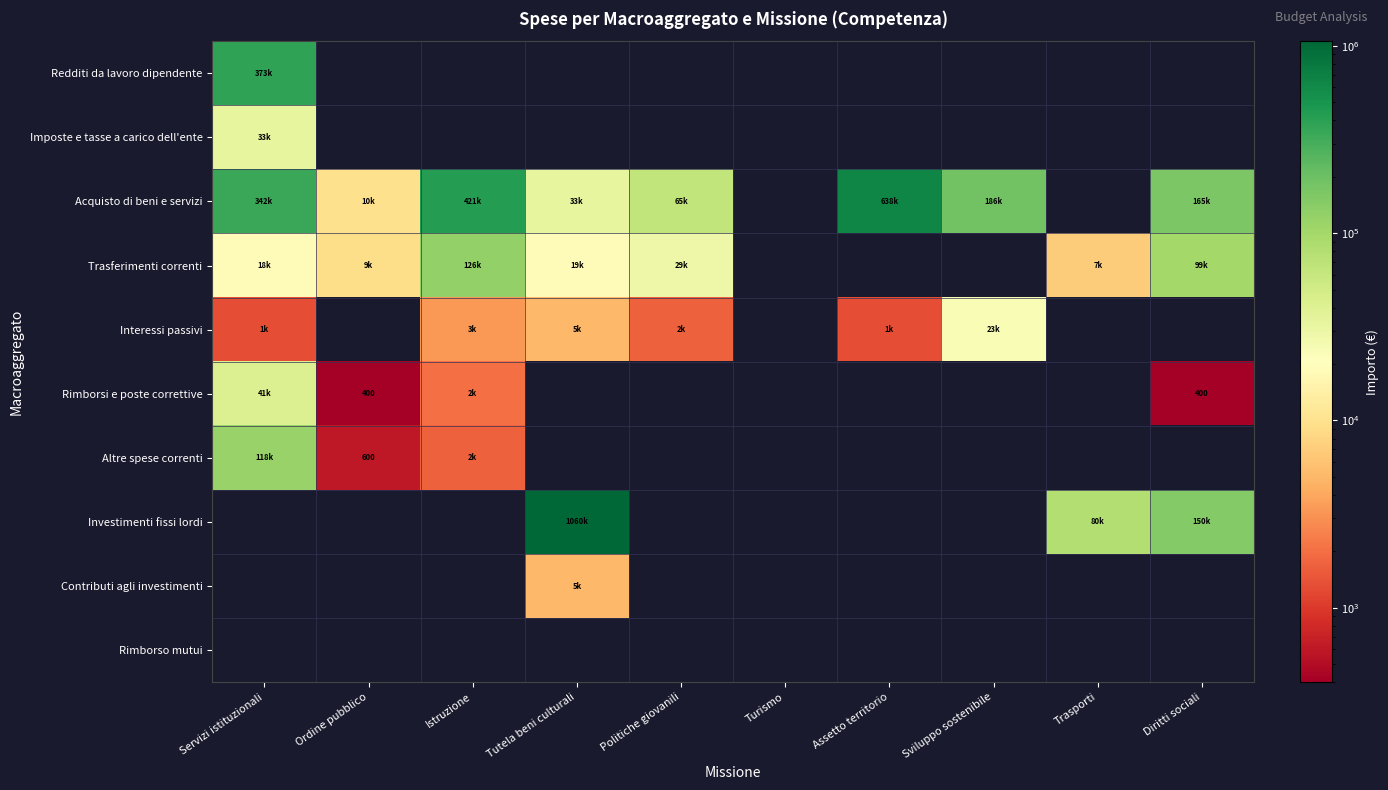

Which category has the highest value across all series?

Tutela beni culturali